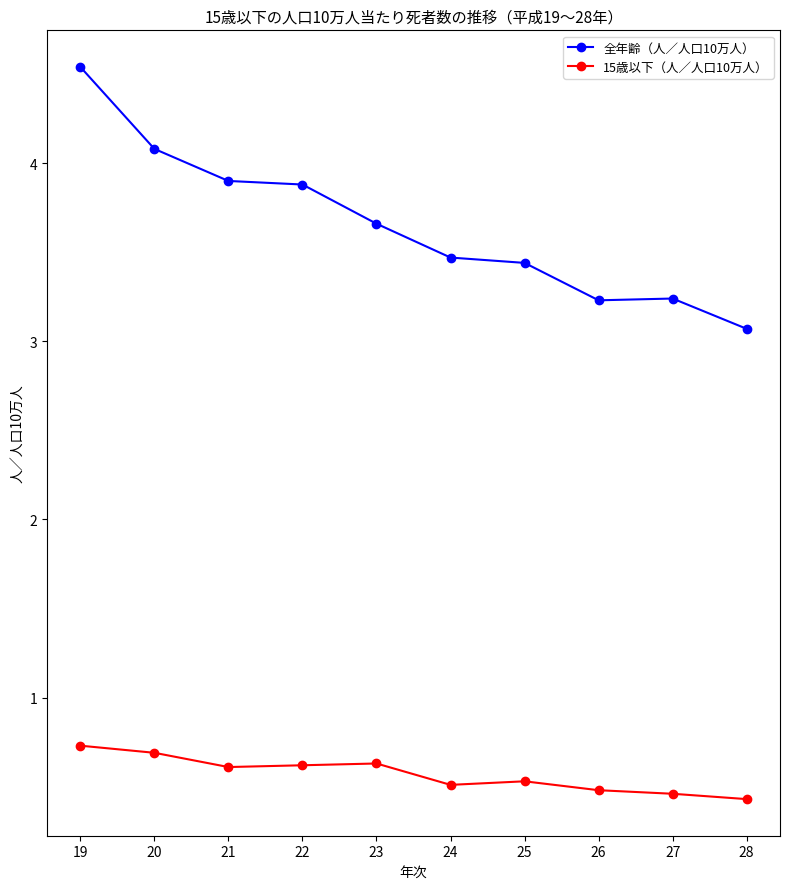

How many 15歳以下（人／人口10万人） values are between 0 and 1?

10